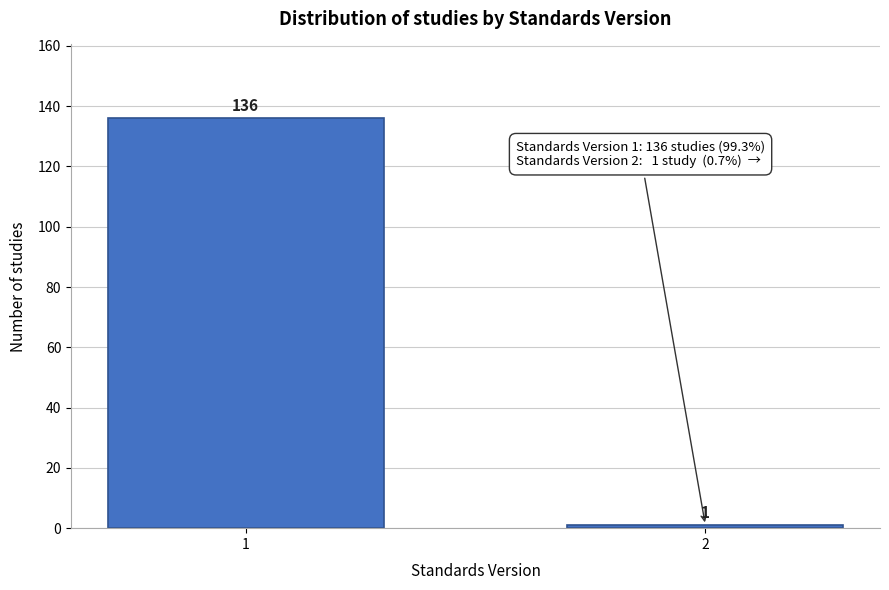

Reading left to right, extract all data points from this chart.

1=136	2=1